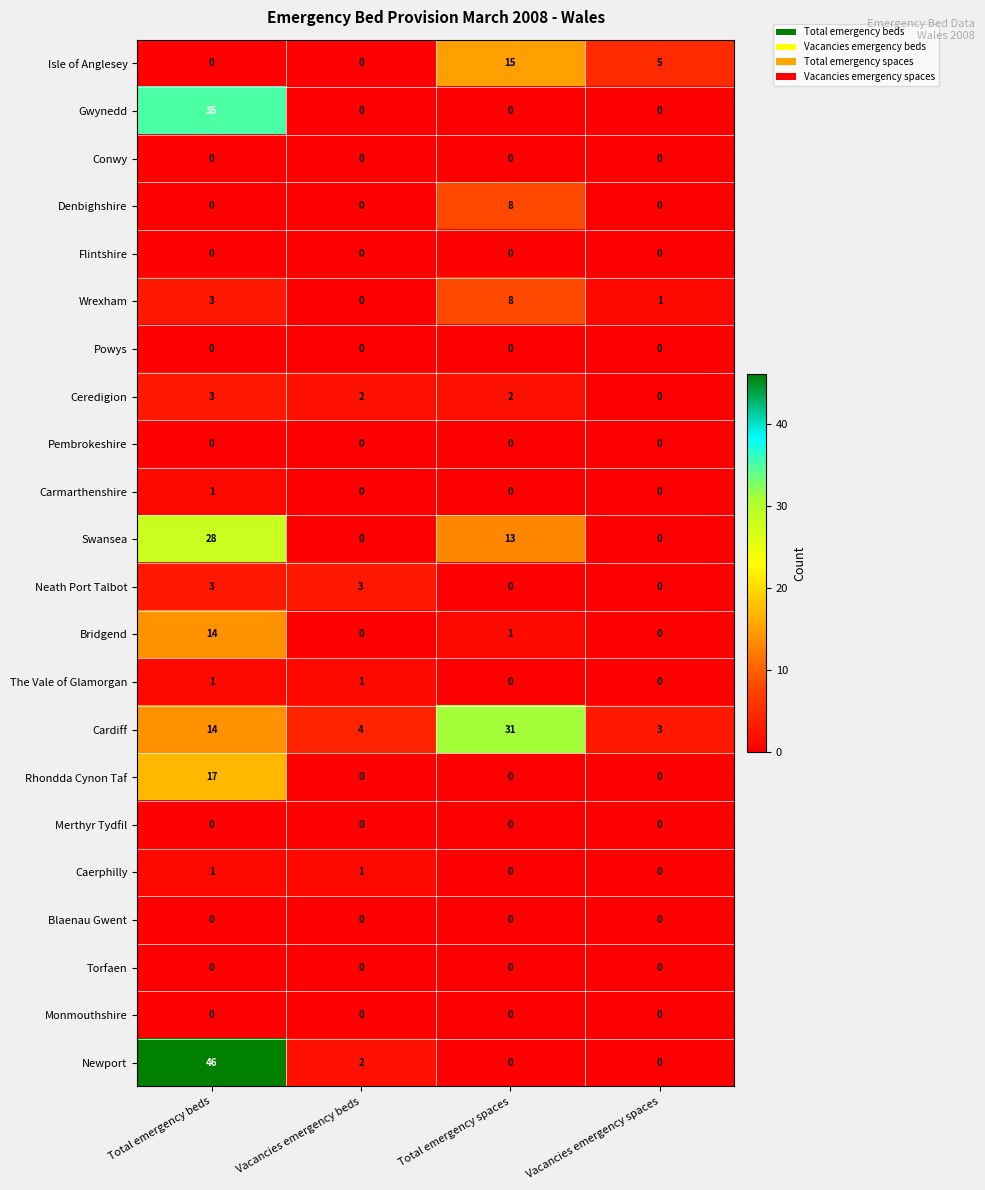

Which series has the largest total across all categories?

Cardiff